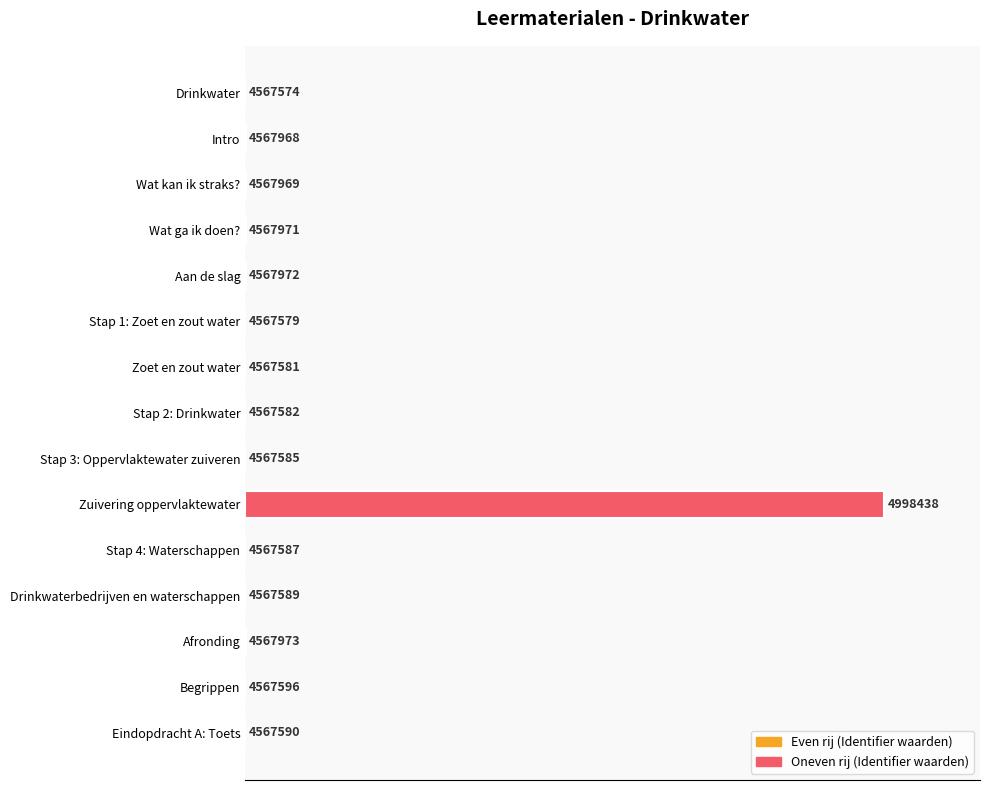

Are the bars grouped side by side (vs. stacked)?

No